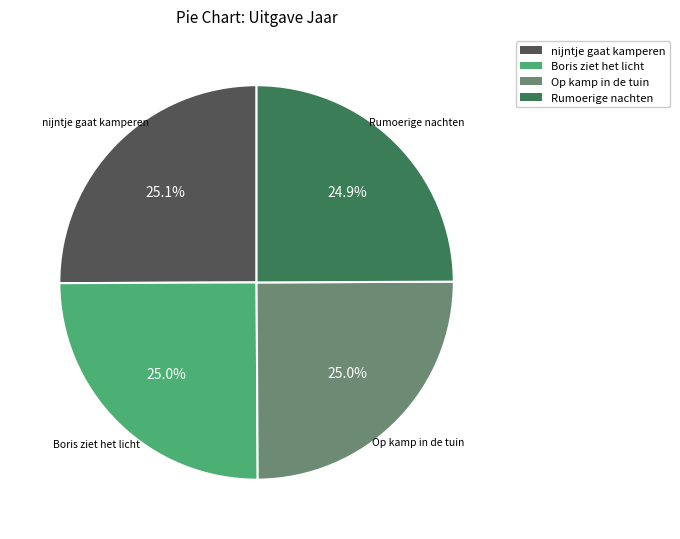

To the nearest percent, what percentage of the pie is Rumoerige nachten?

25%